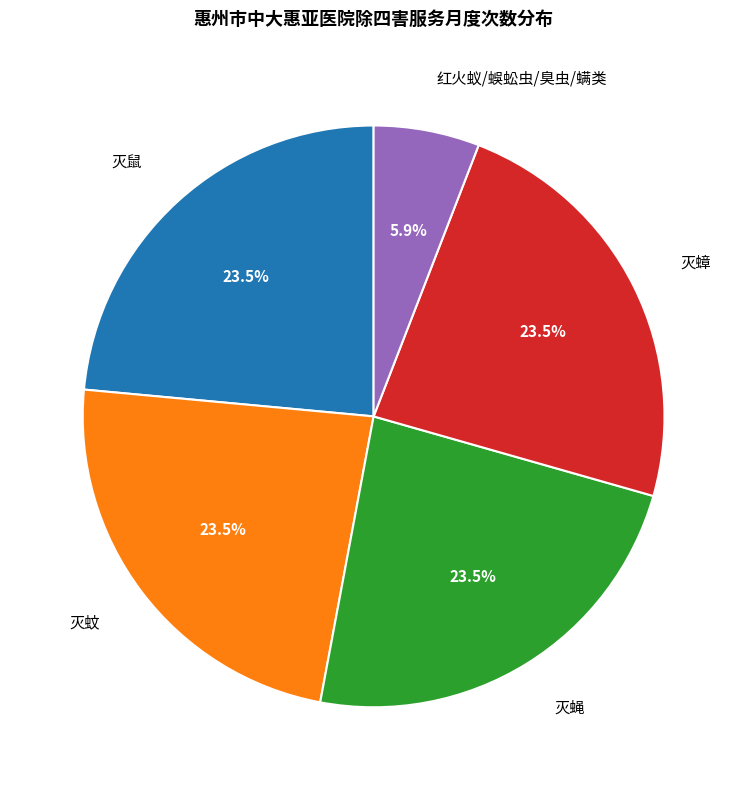

Is it true that 灭蝇 is 33% of the pie?

False